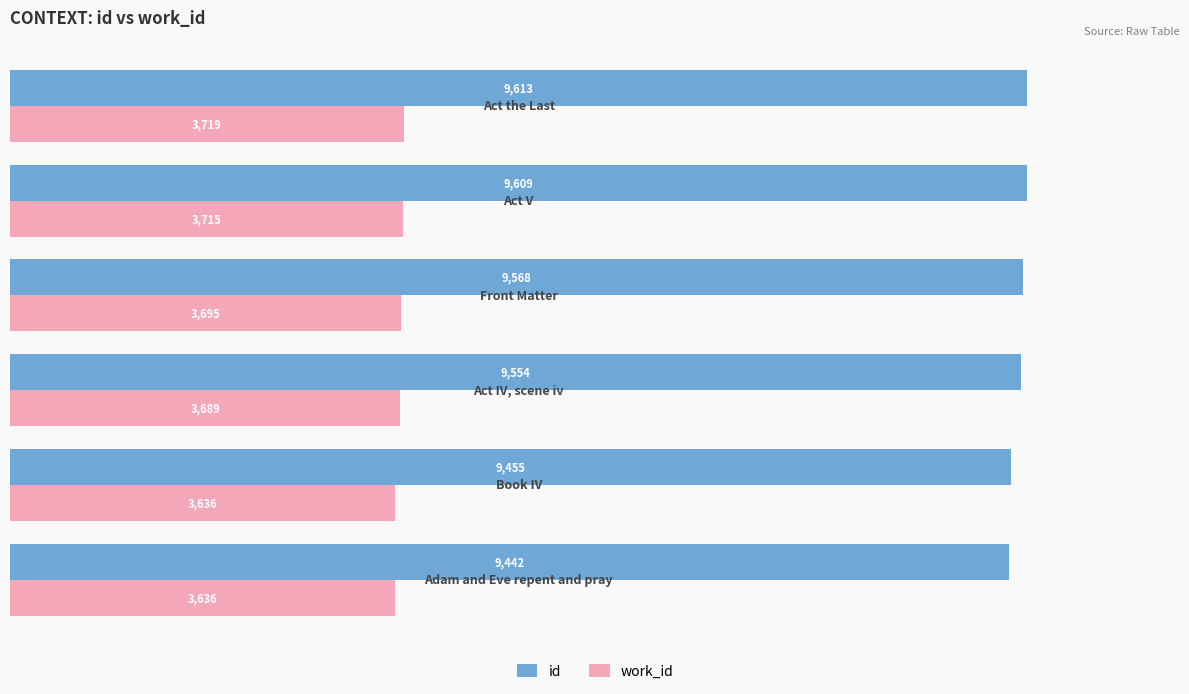

What is the average value of the work_id series?

3682